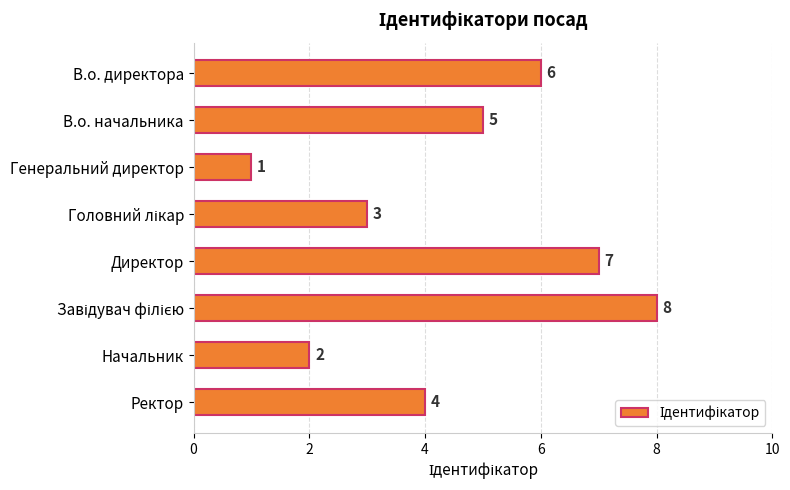

How many bars are there in total?

8